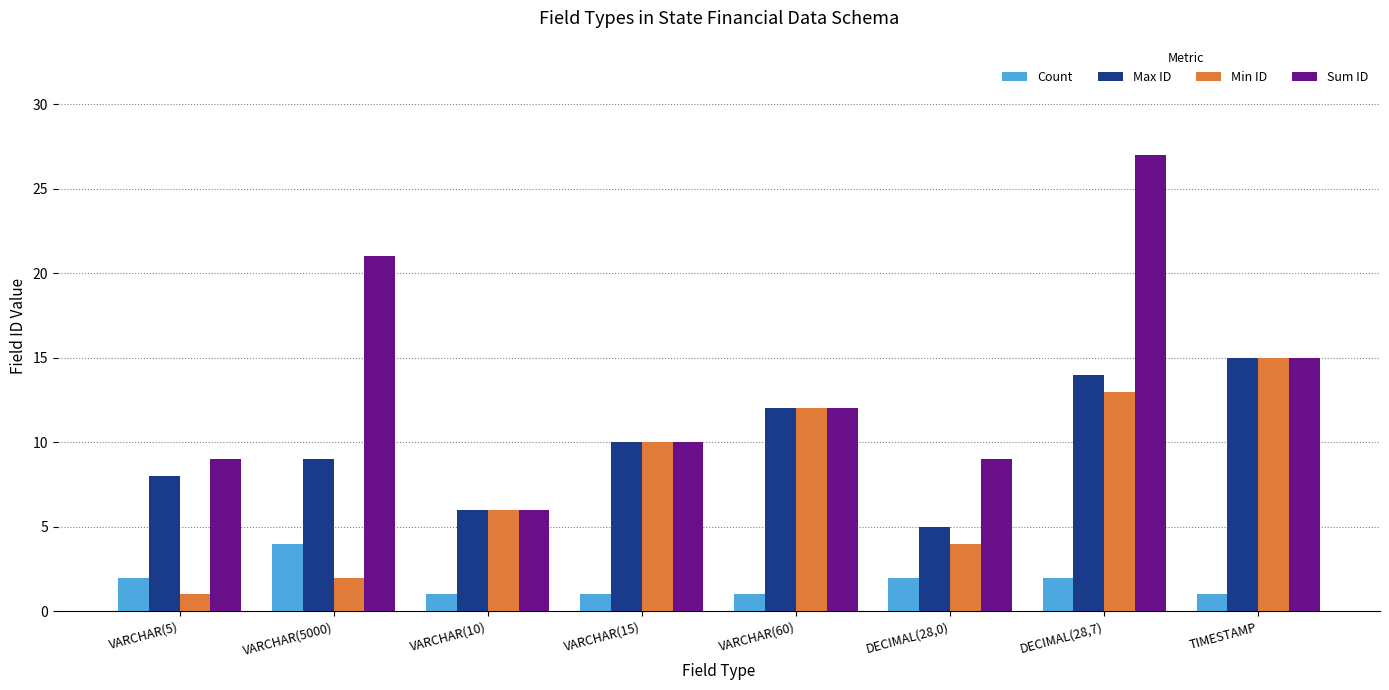

Is it true that Sum ID equals 21 at VARCHAR(5000)?

True